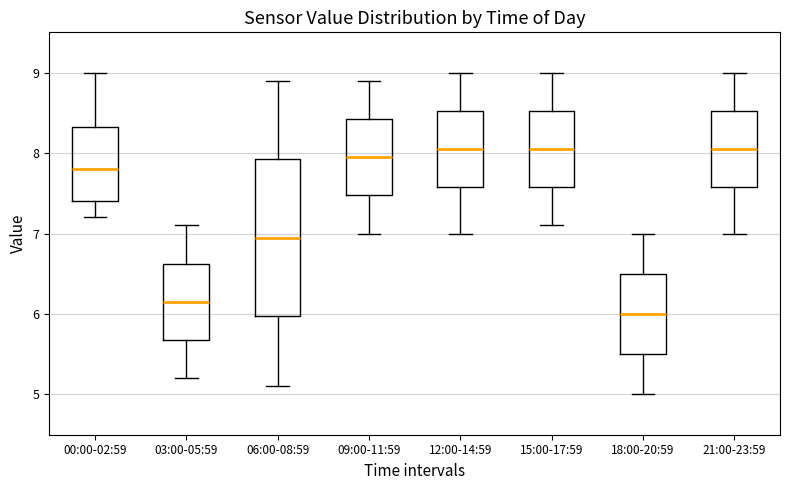

Where is the lower edge of the box for 12:00-14:59 on the y-axis? The values are not printed on the chart, so give them approximately, as read against the axis.

7.6